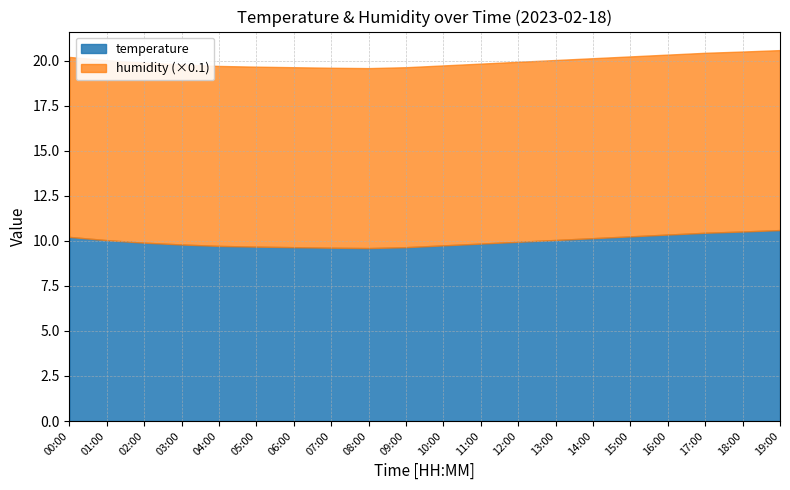

Where does the temperature series first go above 10?

00:00